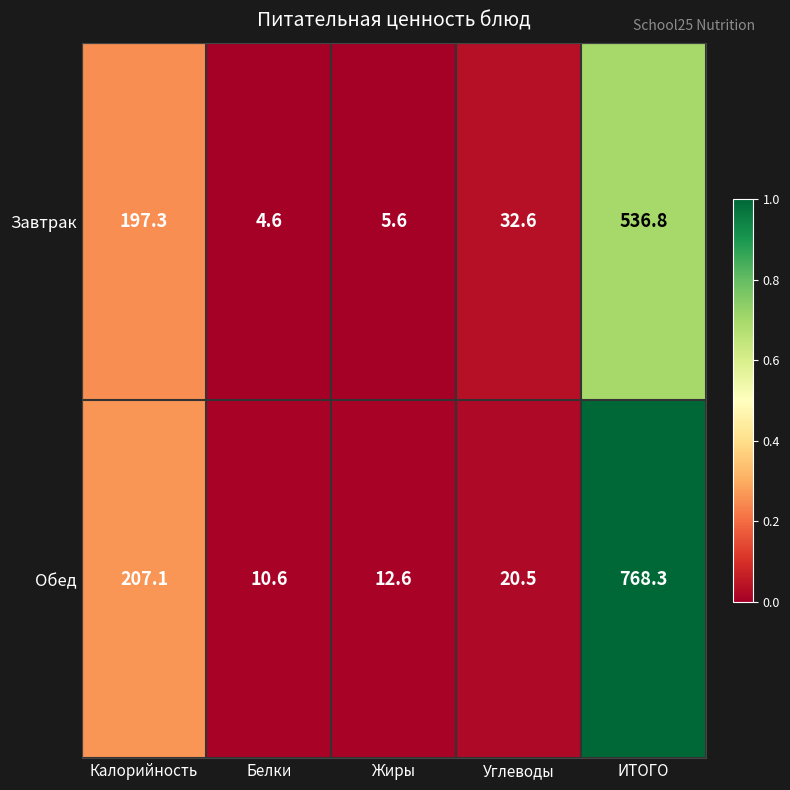

At which label is Обед closest to 389?

Калорийность